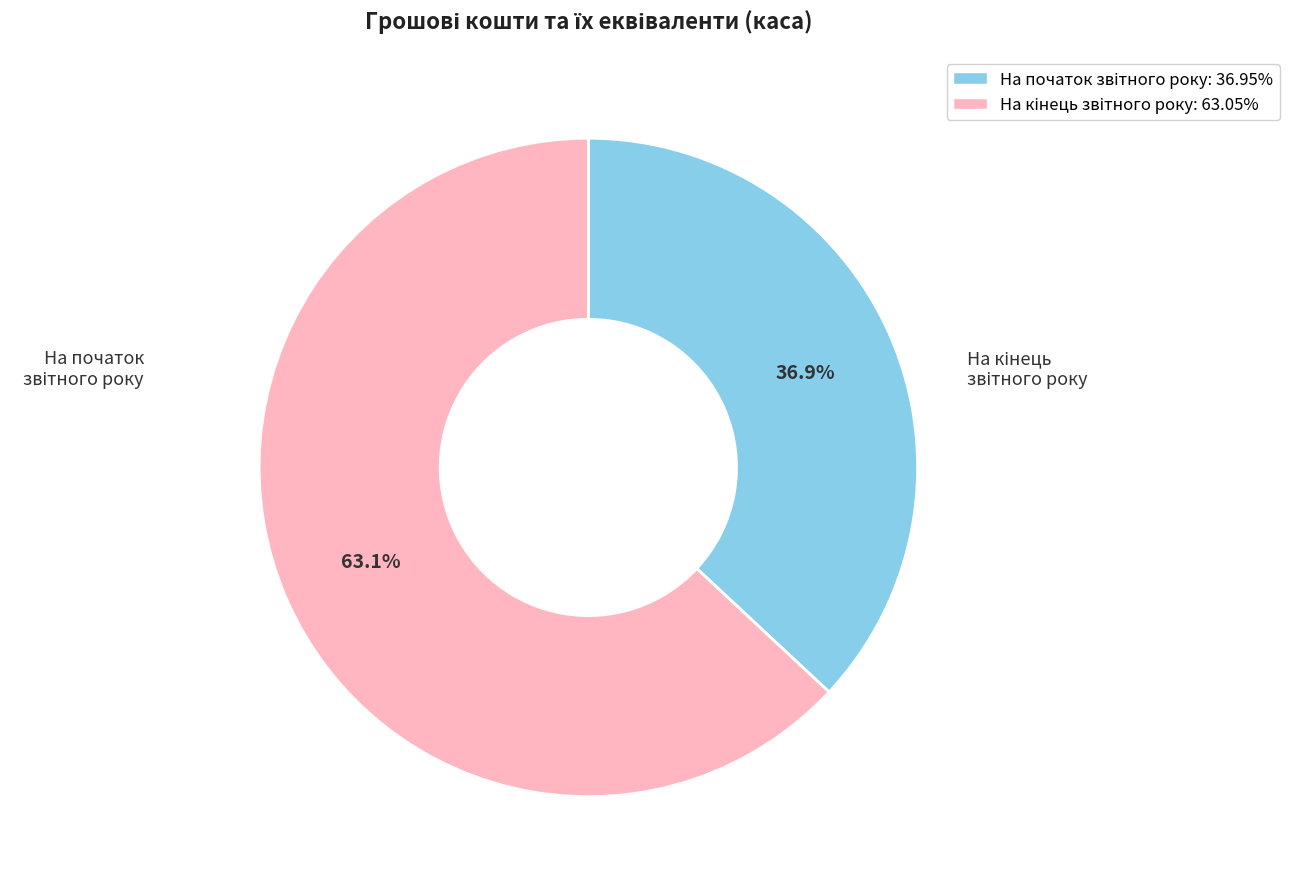

Is there any slice that represents more than half of the pie?

Yes